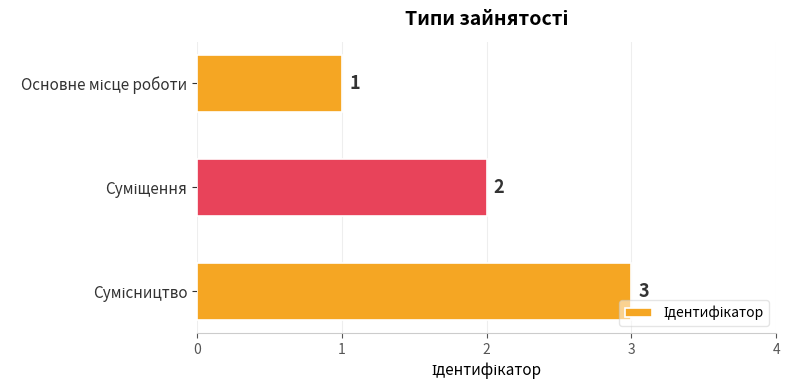

What is the greatest value displayed?

3